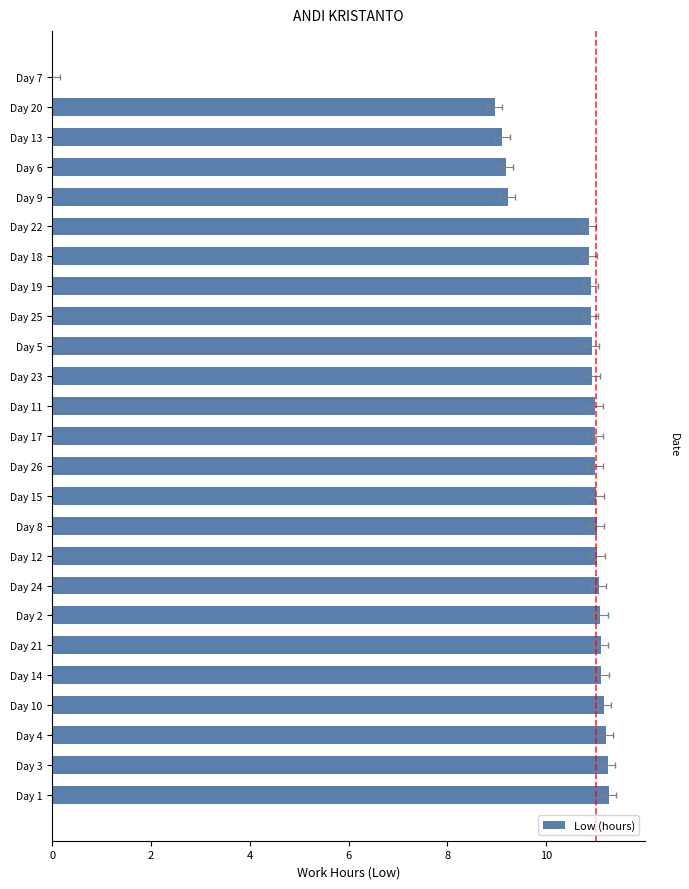

What is the difference between the second highest and second lowest values?

2.3